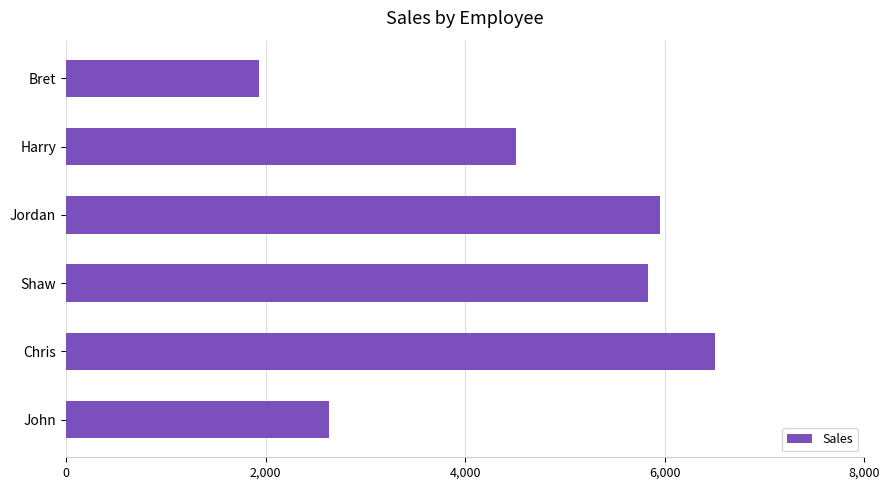

Between Shaw and Bret, which is larger?

Shaw